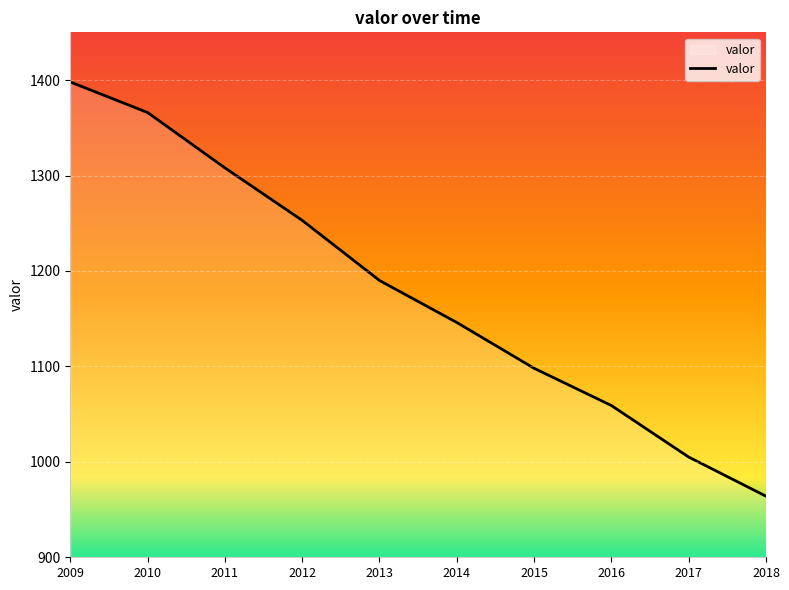

Where does the data first go above 1190?

2009